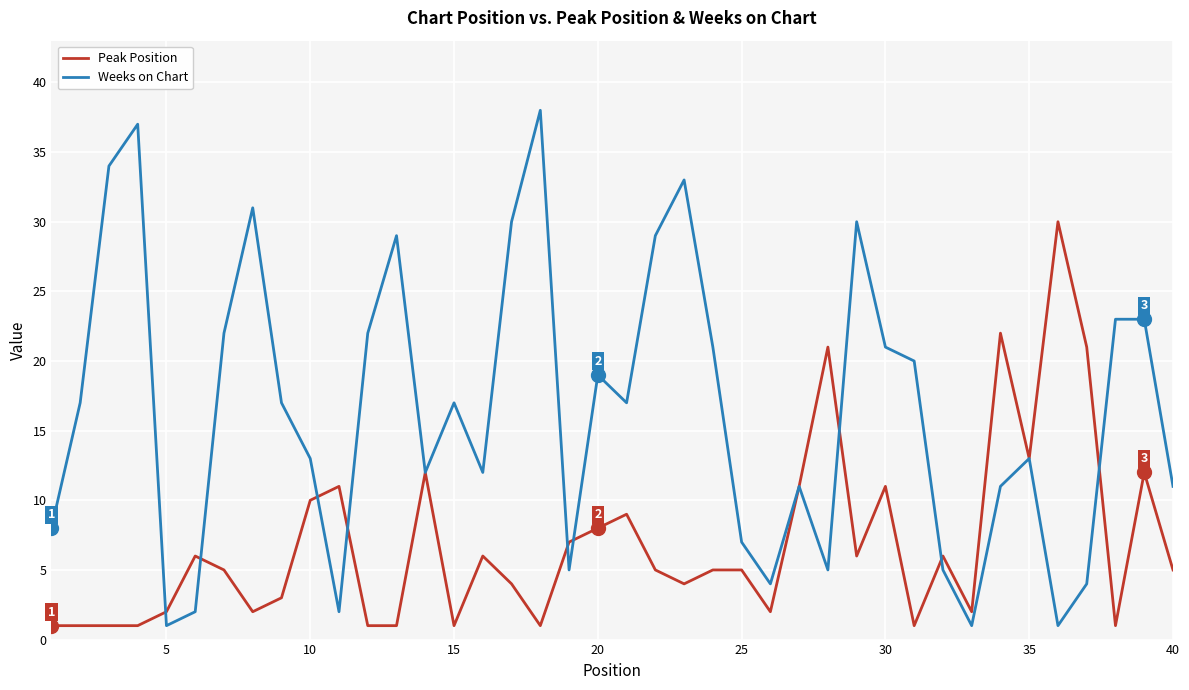

List the series in order of their peak value, highest first.

Weeks on Chart, Peak Position